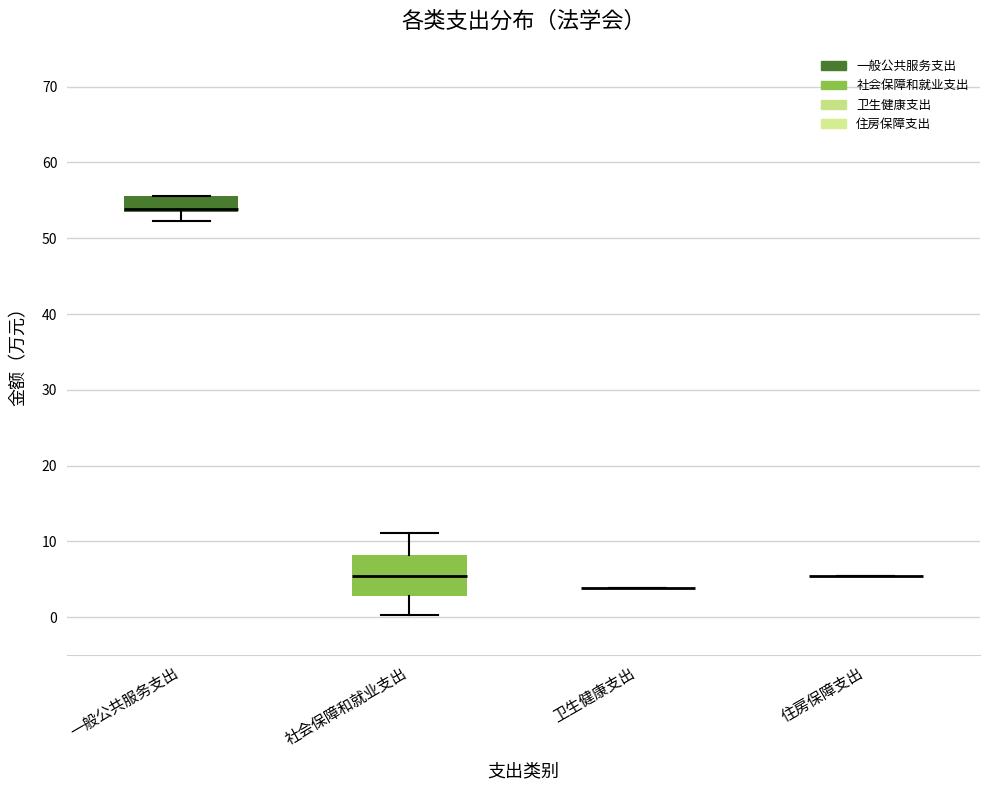

Where is the upper edge of the box for 一般公共服务支出 on the y-axis? The values are not printed on the chart, so give them approximately, as read against the axis.

56